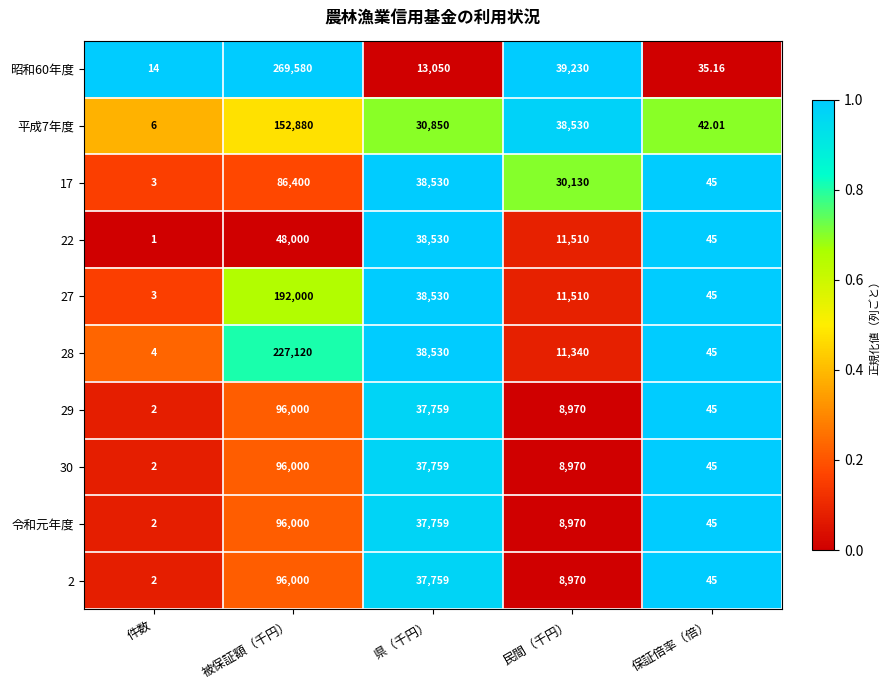

Is the value of 平成7年度 at 保証倍率（倍） greater than the value of 28 at 件数?

Yes